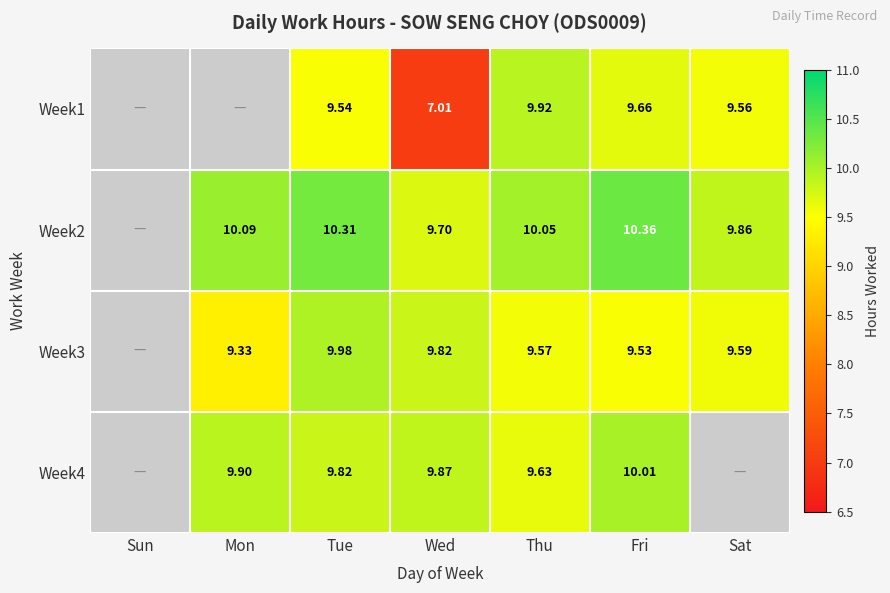

Is the value of Week4 at Tue greater than the value of Week1 at Thu?

No